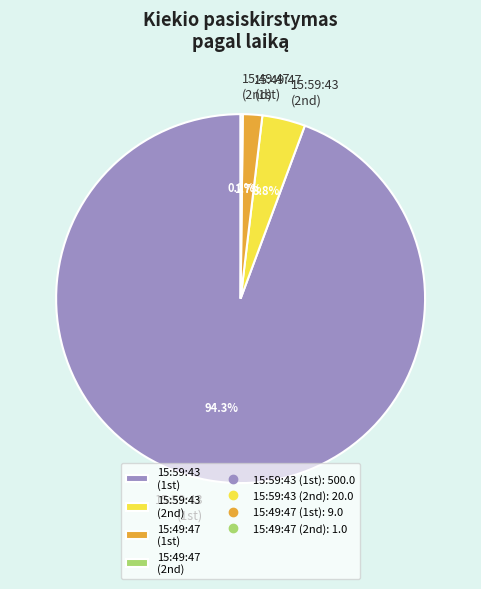

Which slice is the largest?

15:59:43 (1st)